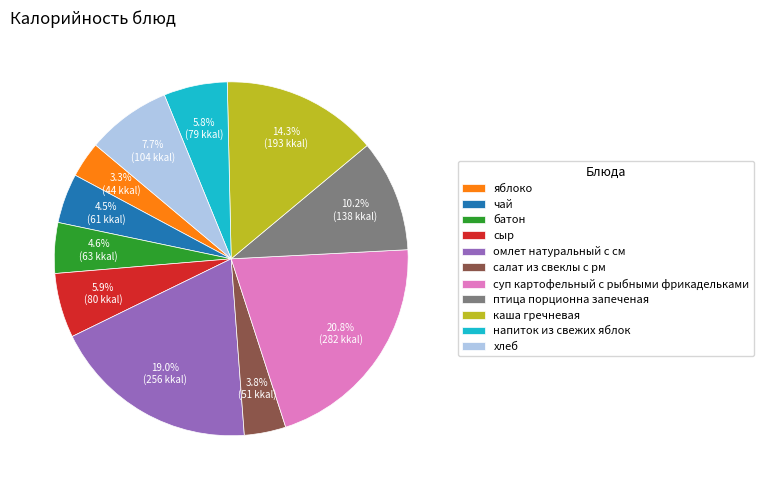

Approximately how many times larger is the value at суп картофельный с рыбными фрикадельками compared to батон?

4.5